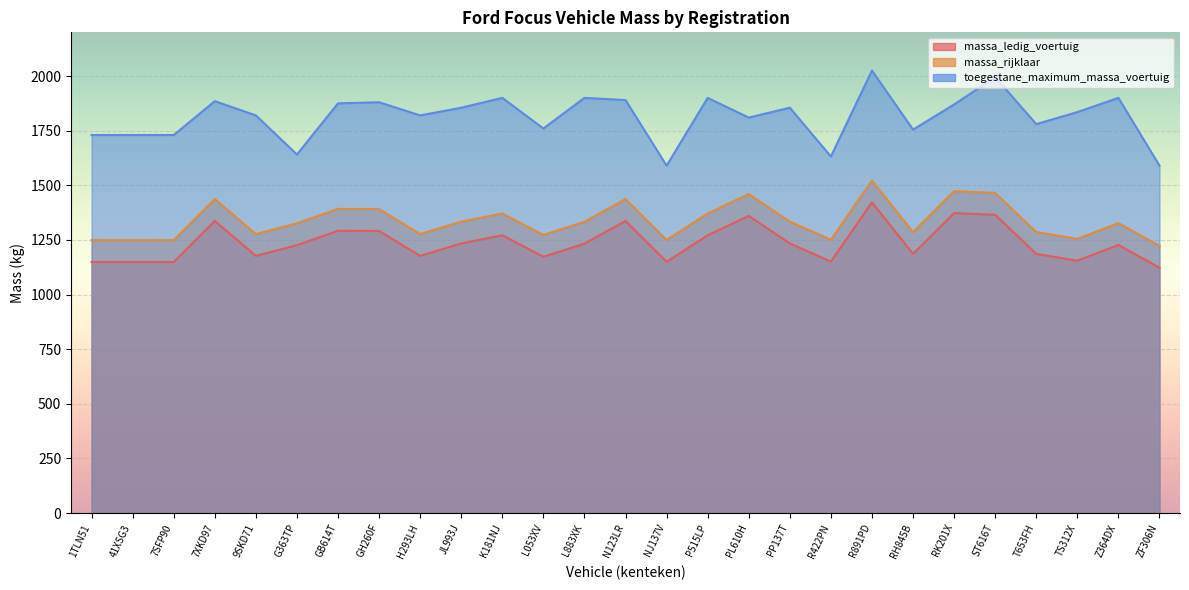

What is the difference between the maximum and minimum values in the toegestane_maximum_massa_voertuig series?

435